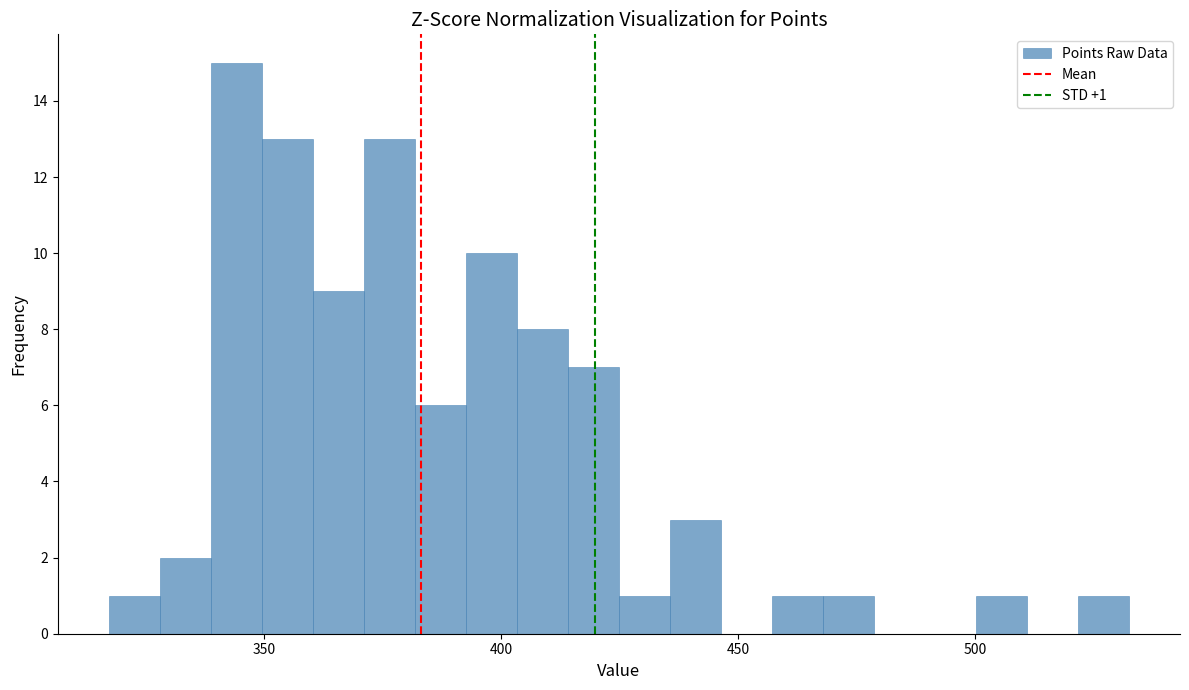

Around what value on the x-axis is the tallest bar? Give the approximate position of its centre, as read against the axis.

345